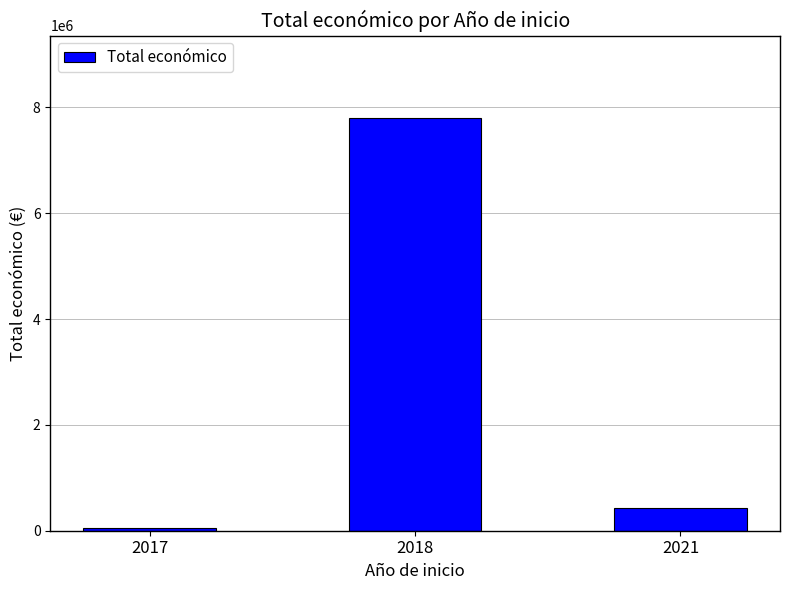

Which has a higher value, 2018 or 2021?

2018